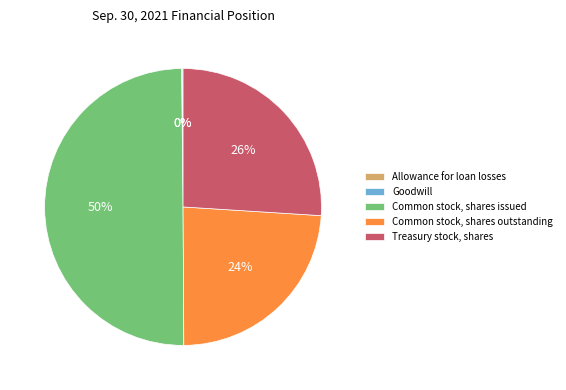

To the nearest percent, what is the average slice percentage?

20%